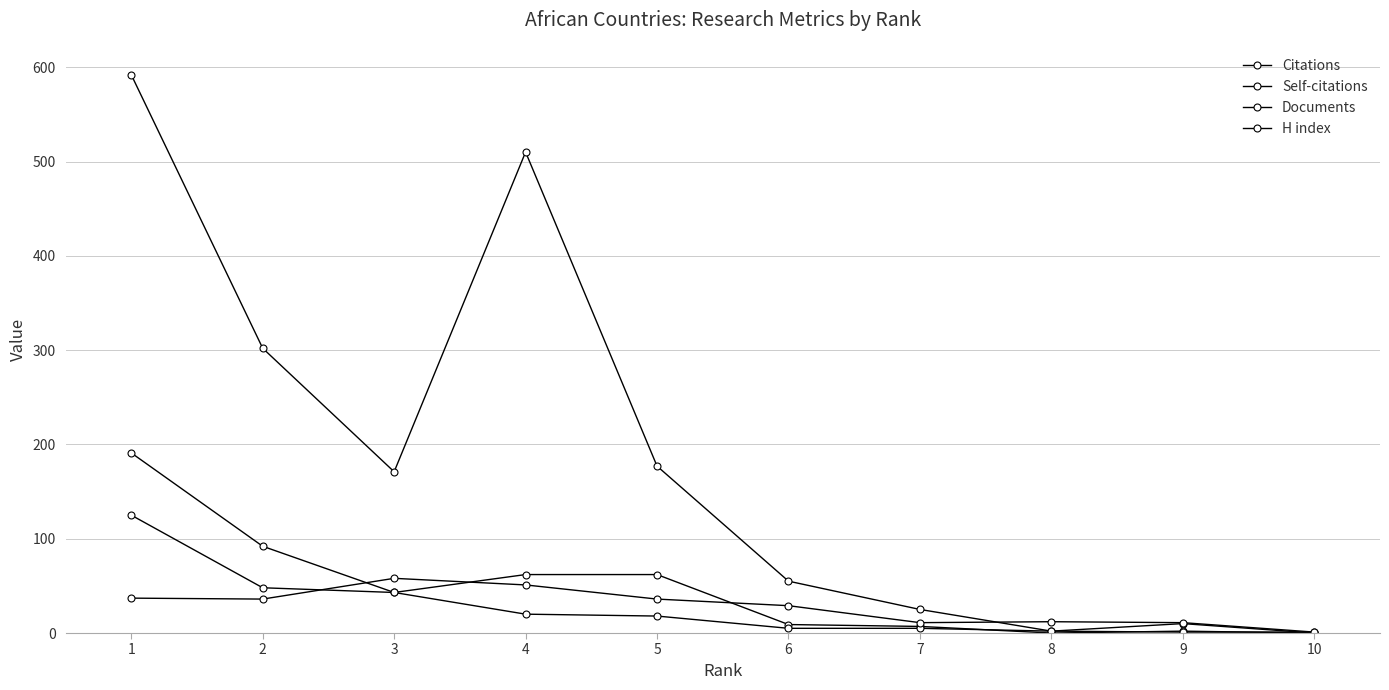

Is this an area chart (filled region under the line)?

No